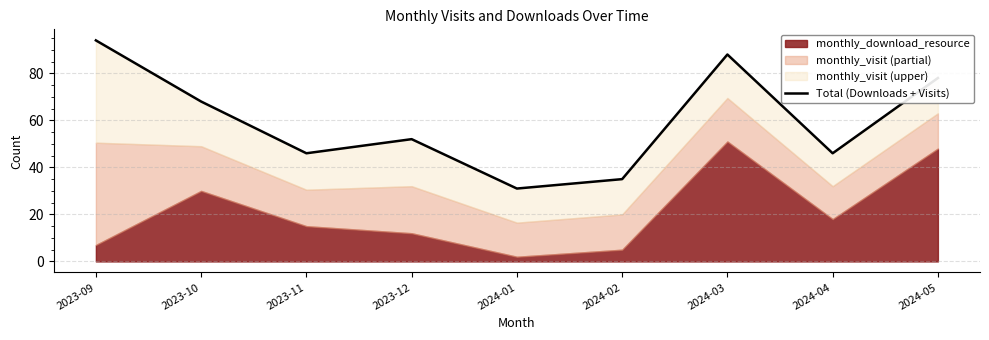

Reading left to right, what are all the values shown in this chart?

94	68	46	52	31	35	88	46	78